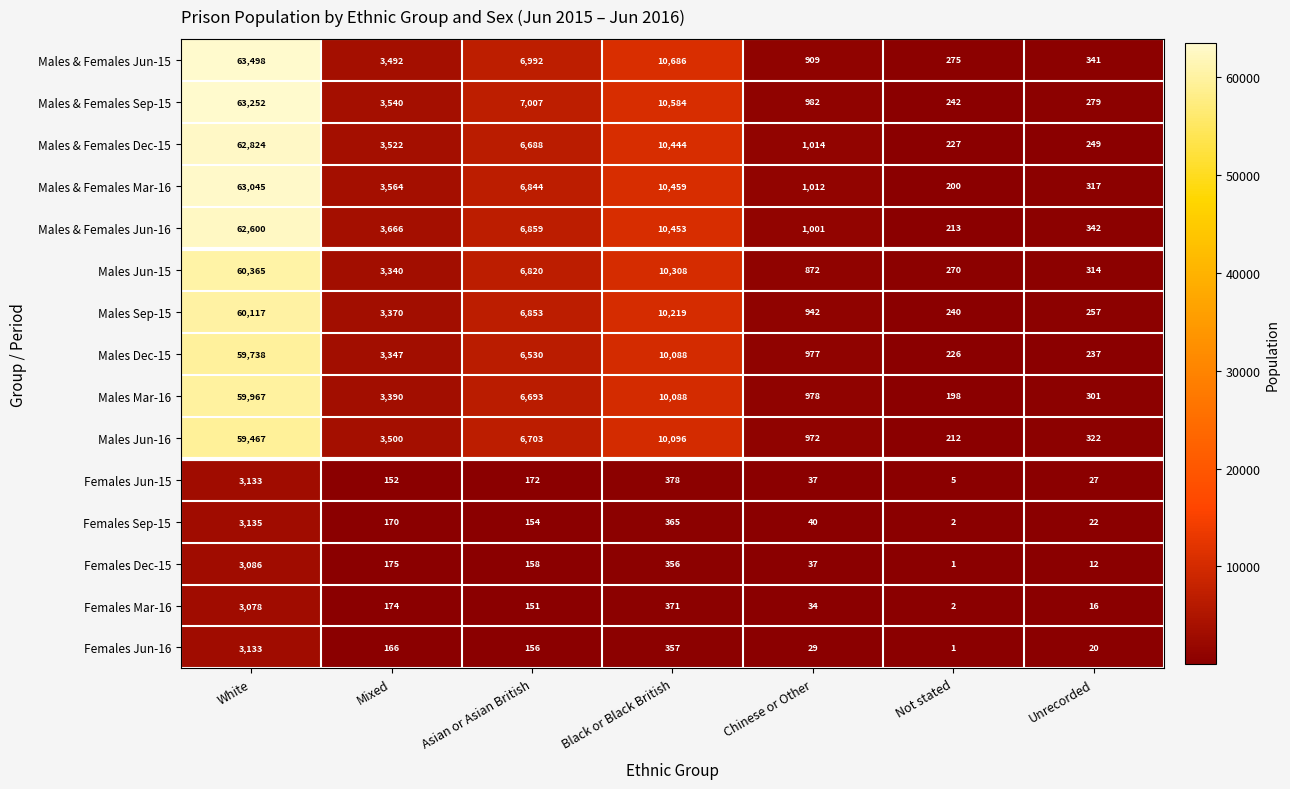

At which category is the sum across all series the highest?

White